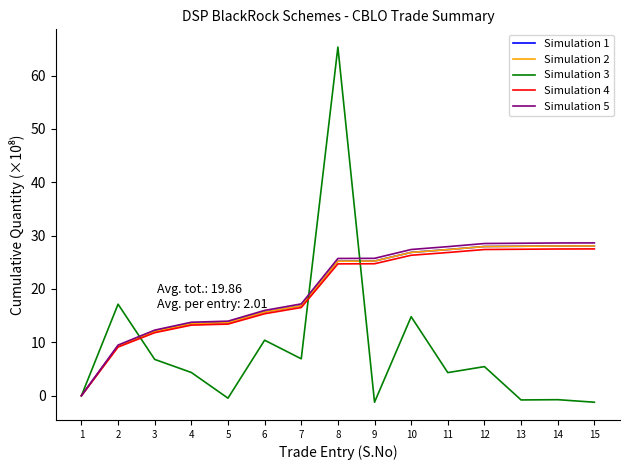

Is it true that Simulation 3 equals 1.7 at 4?

False